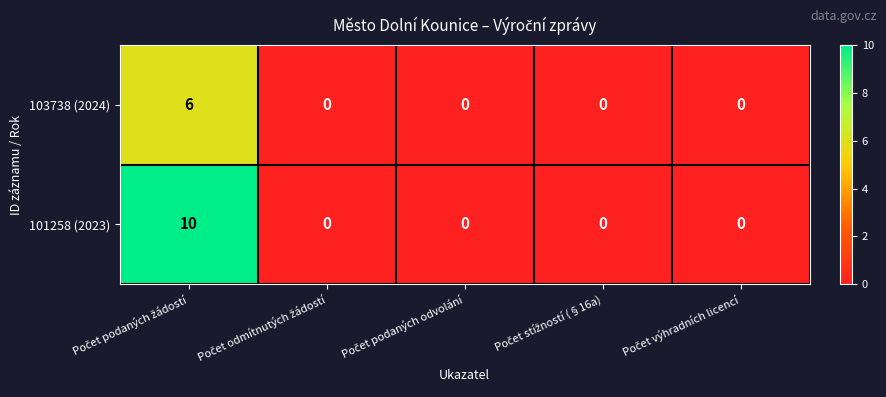

Count the 101258 (2023) values in the range 0 to 1.

4